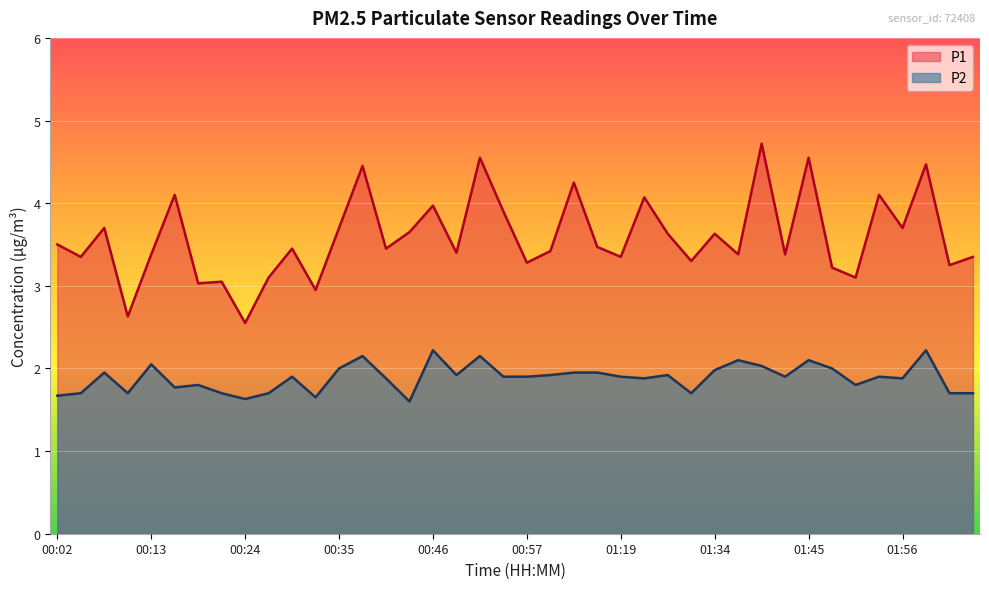

Which has a higher value, 00:49 or 00:27?

00:49